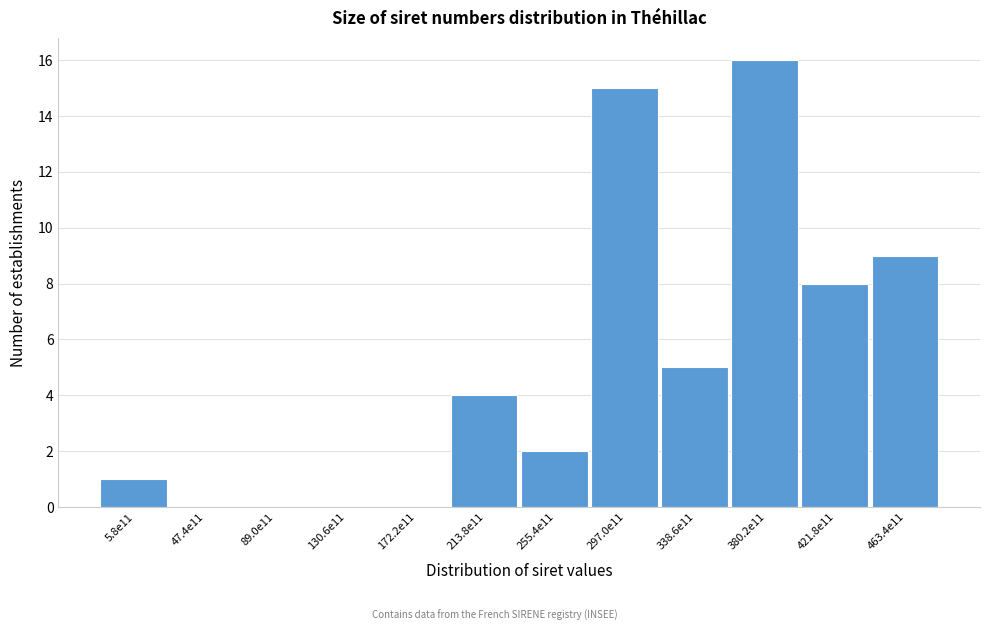

Reading left to right, transcribe all the data shown in this chart.

5.8e11=1	47.4e11=0	89.0e11=0	130.6e11=0	172.2e11=0	213.8e11=4	255.4e11=2	297.0e11=15	338.6e11=5	380.2e11=16	421.8e11=8	463.4e11=9